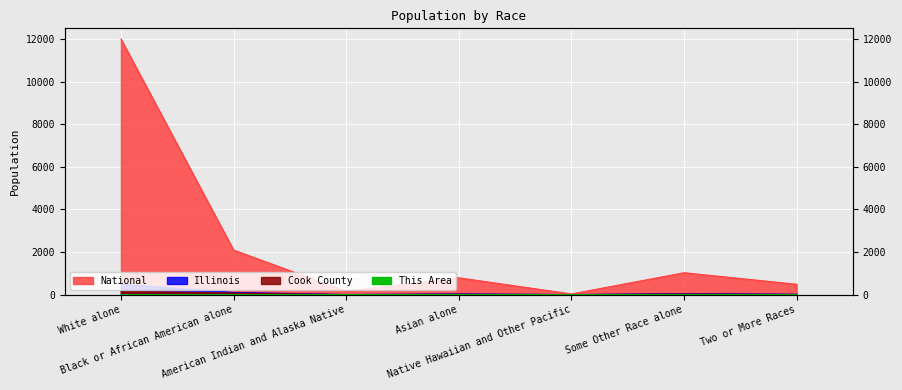

What is the difference between the maximum and minimum values in the Cook County series?

154.4